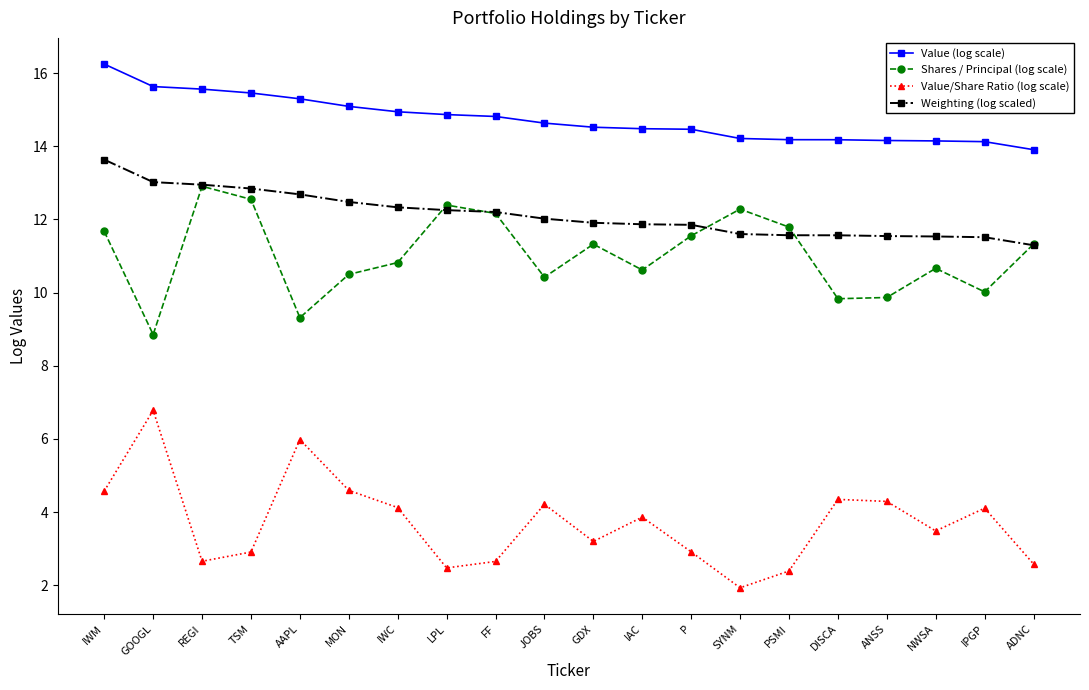

What are all the series names shown in the legend?

Value (log scale), Shares / Principal (log scale), Value/Share Ratio (log scale), Weighting (log scaled)